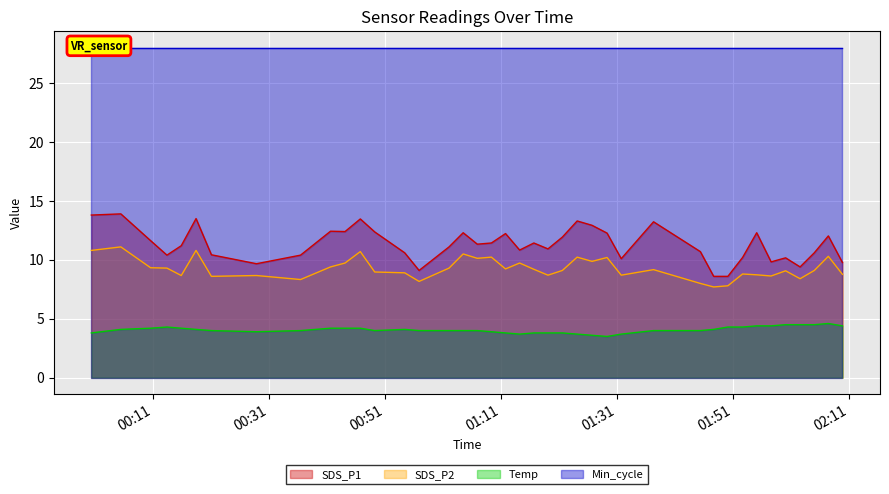

How many interior local peaks does the SDS_P1 series have?

12